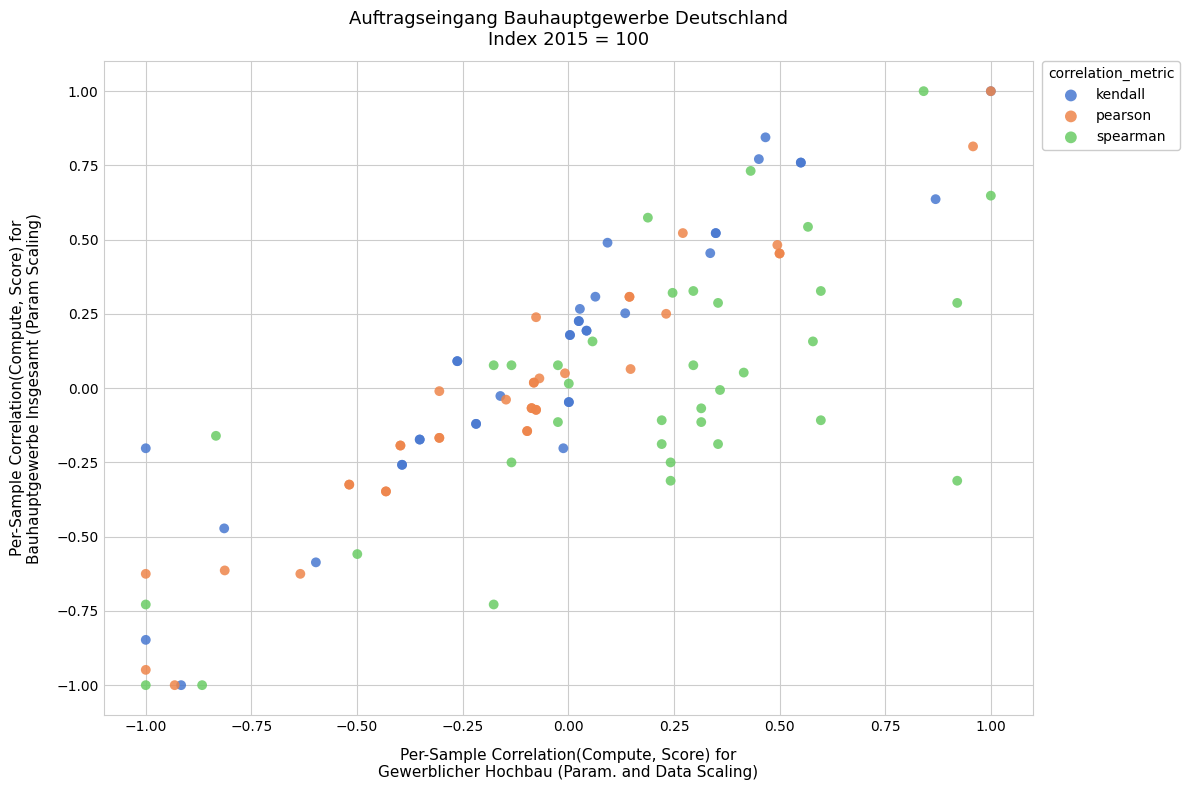

What are all the series names shown in the legend?

kendall, pearson, spearman